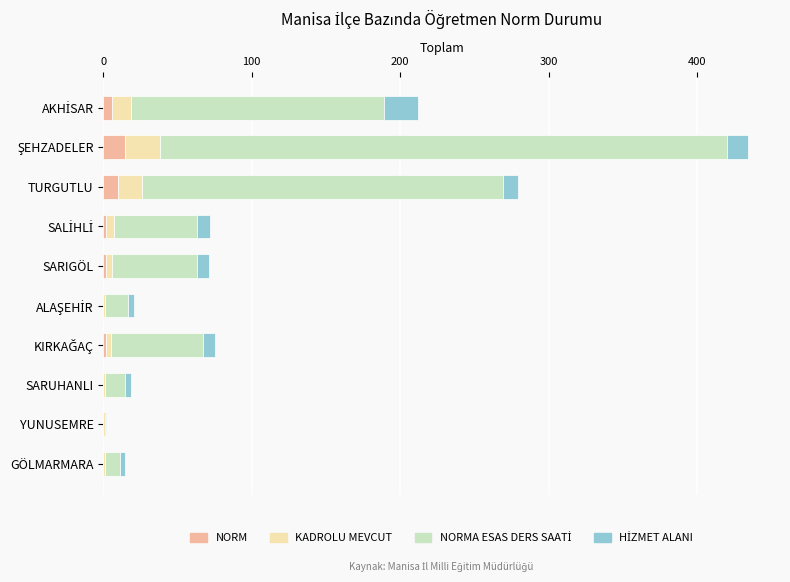

The value of NORM at GÖLMARMARA is 0. True or false?

True